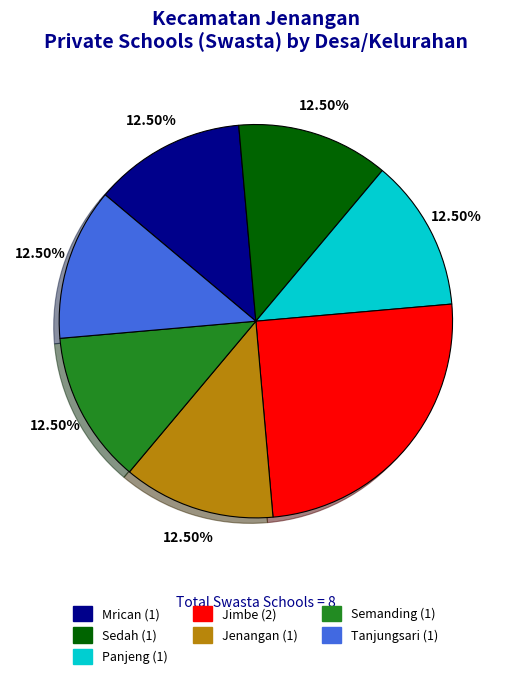

Is there any slice that represents more than half of the pie?

No